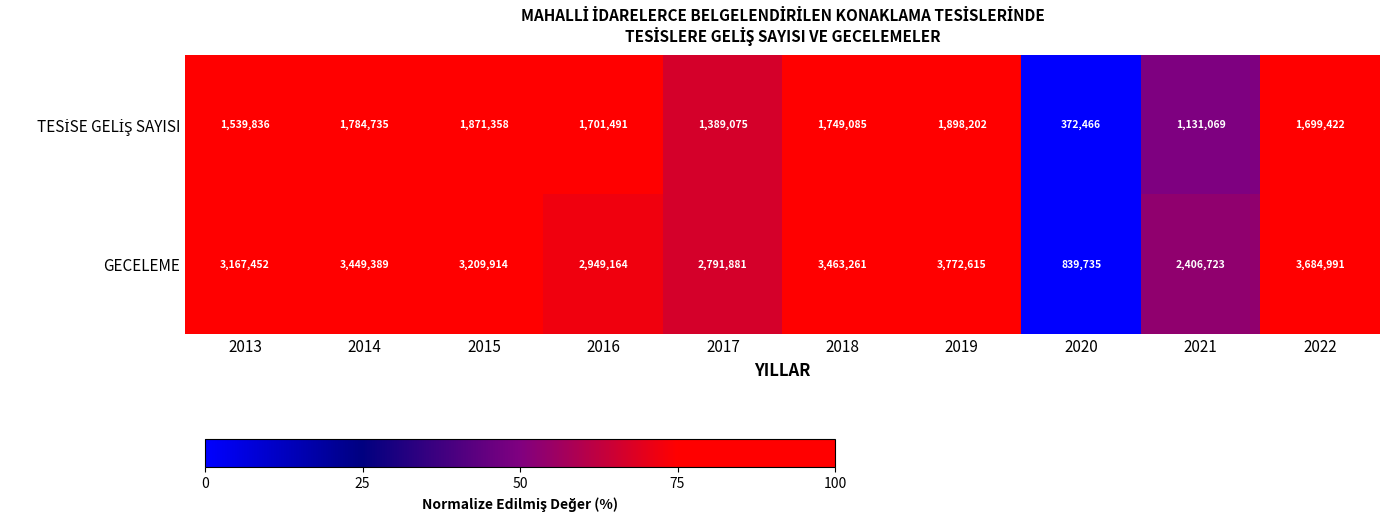

The GECELEME series shows 2791881 at 2017. True or false?

True